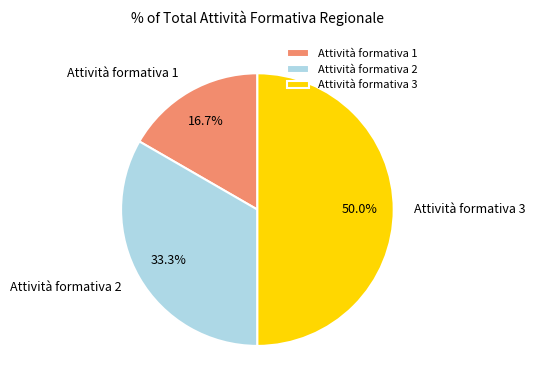

Count the number of slices in the pie.

3